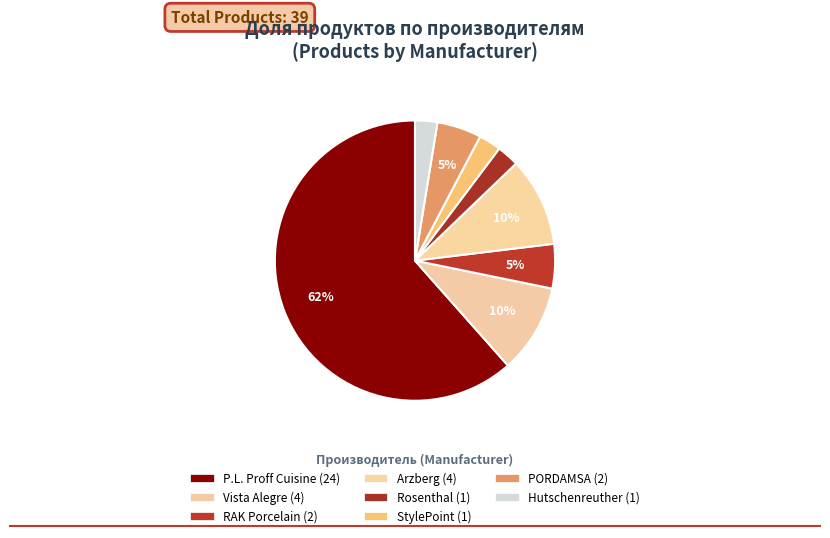

To the nearest percent, what is the difference between the Vista Alegre and Rosenthal slice percentages?

8%